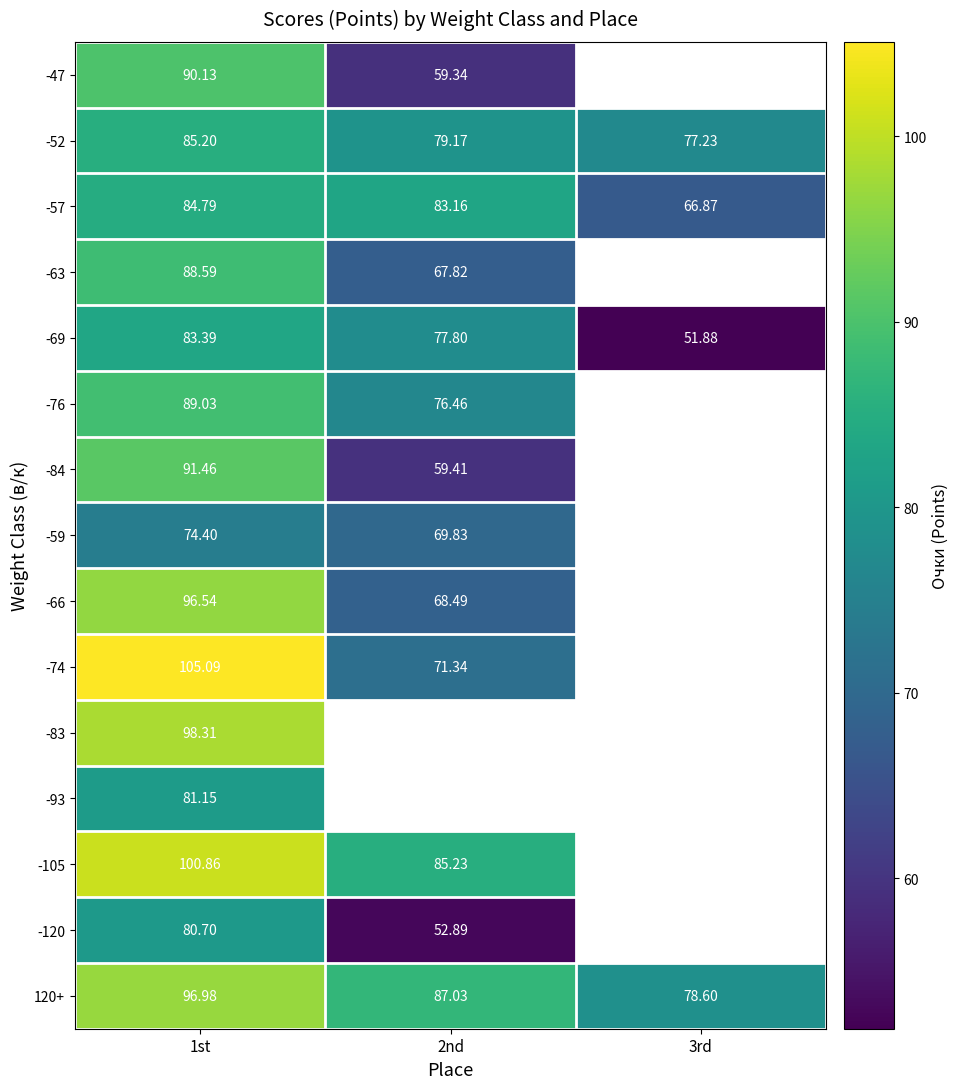

Between 2nd and 1st, which is larger?

1st